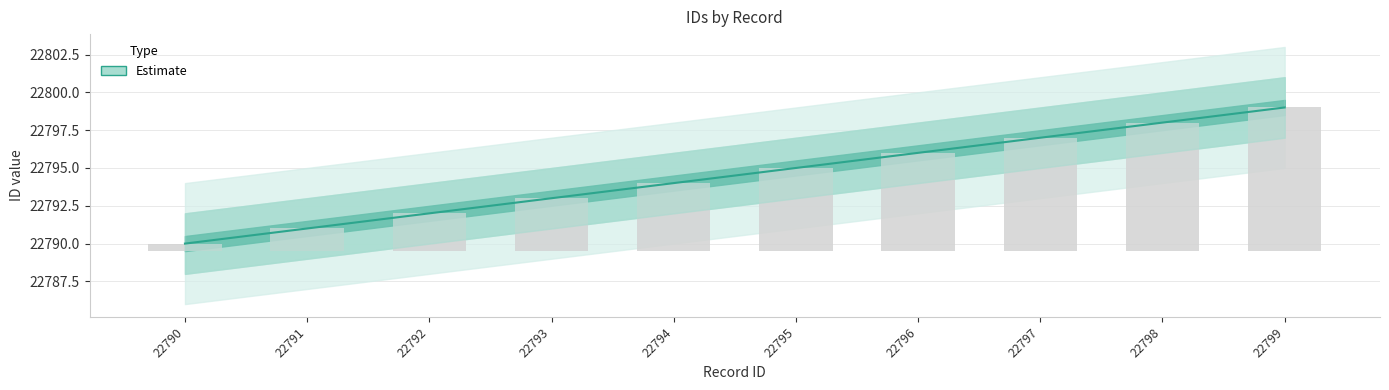

What is the approximate value of lower at 22794?

22794.0